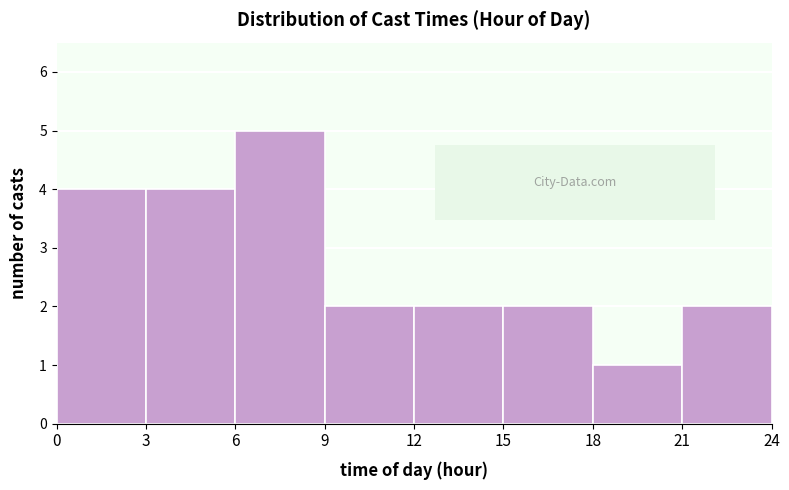

Reading left to right, transcribe this chart: for each bar, give the range it covers on the x-axis and its height. The values are not printed on the chart, so give them approximately, as read against the axis.

0 to 3: 4
3 to 6: 4
6 to 9: 5
9 to 12: 2
12 to 15: 2
15 to 18: 2
18 to 21: 1
21 to 24: 2